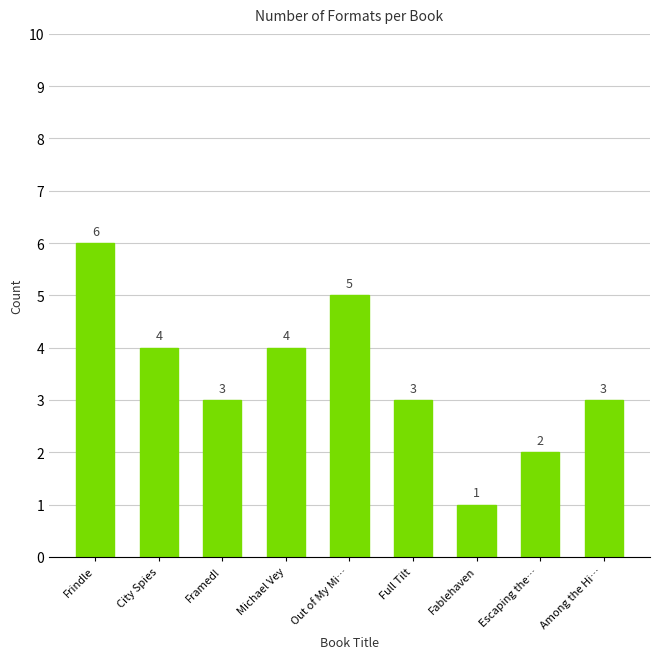

What is the label of the 7th bar from the left?

Fablehaven